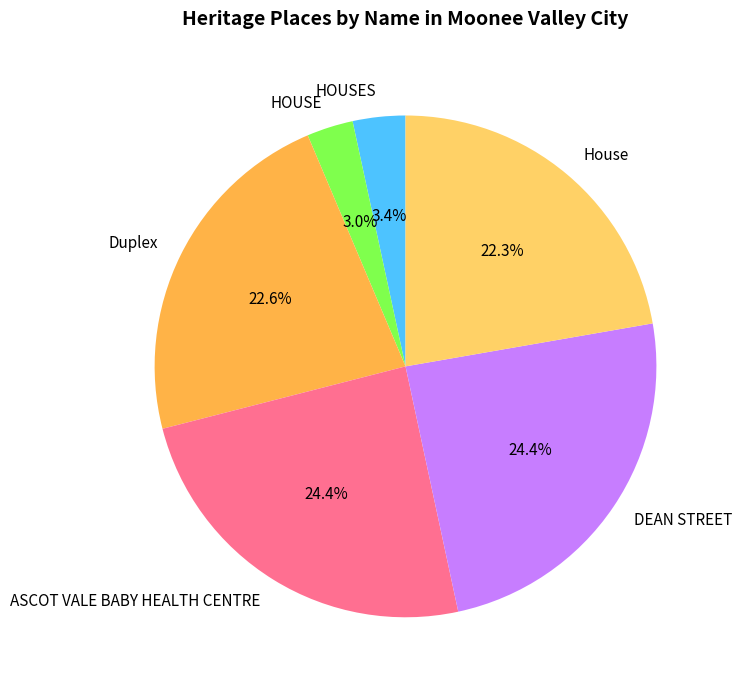

Between HOUSE and ASCOT VALE BABY HEALTH CENTRE, which is larger?

ASCOT VALE BABY HEALTH CENTRE